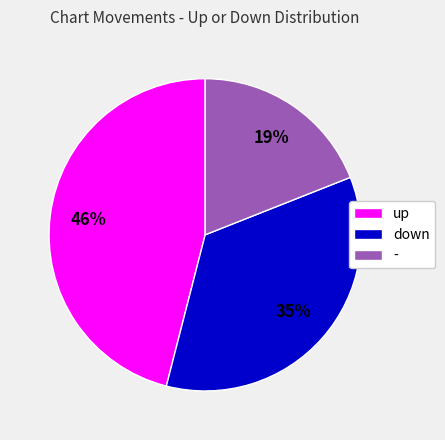

How many segments does this pie chart have?

3